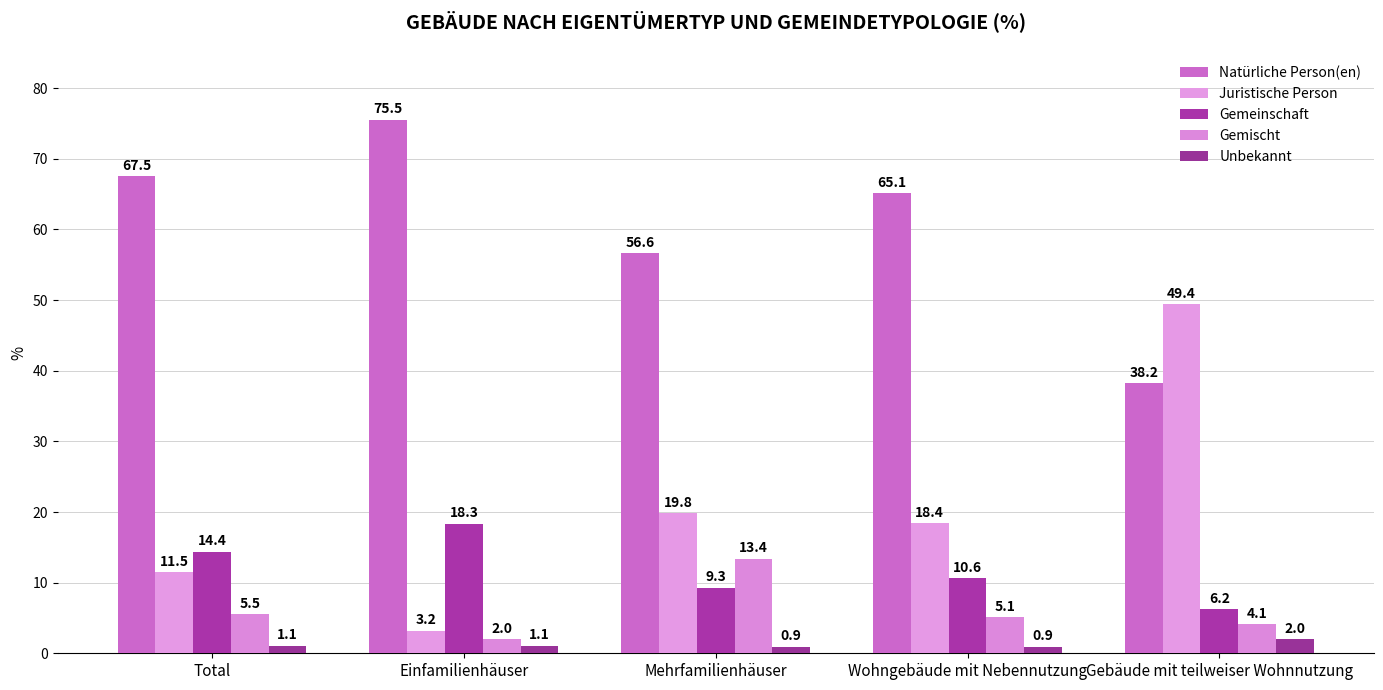

What is the lowest value of the Gemeinschaft series?

6.2